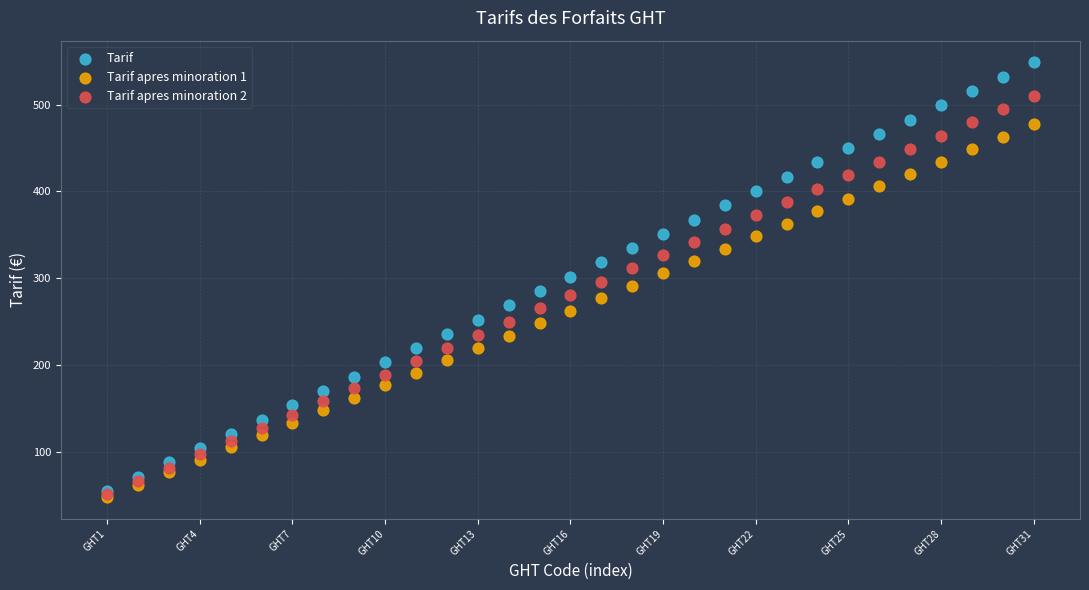

What are all the series names shown in the legend?

Tarif, Tarif apres minoration 1, Tarif apres minoration 2